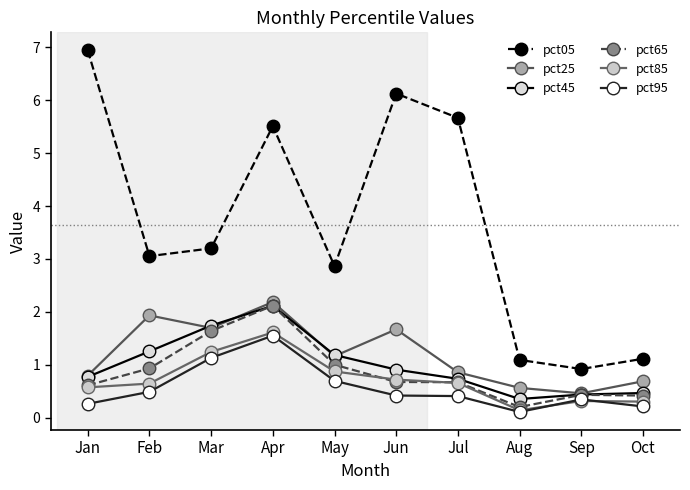

Does the chart have visible grid lines?

No